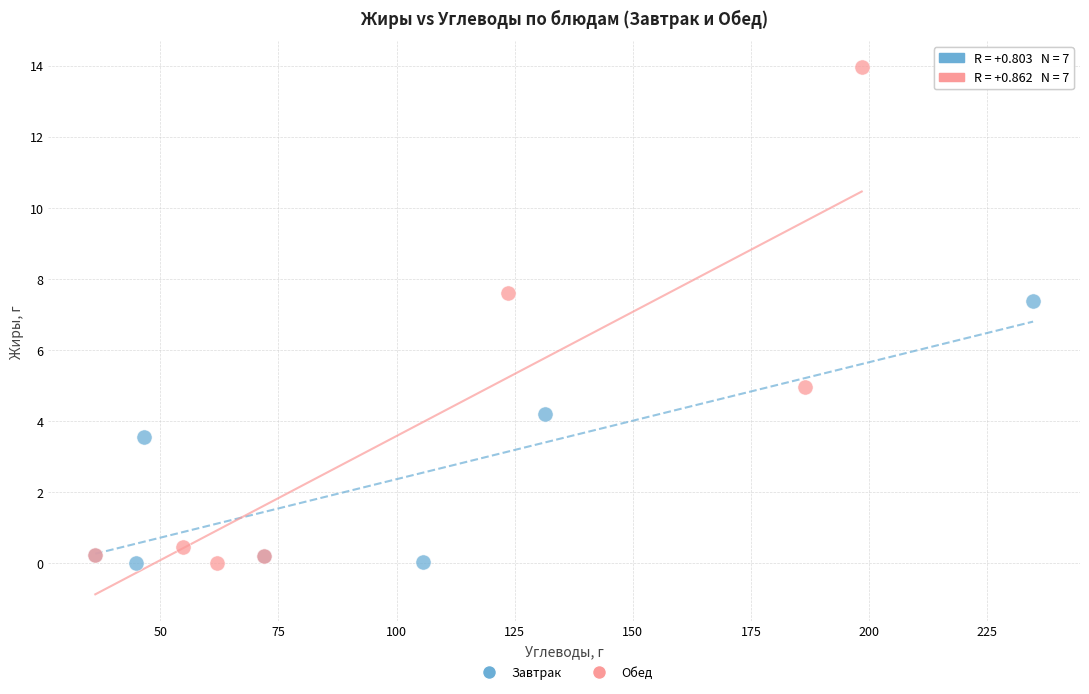

Which series has the largest Y range (max minus min)?

Обед